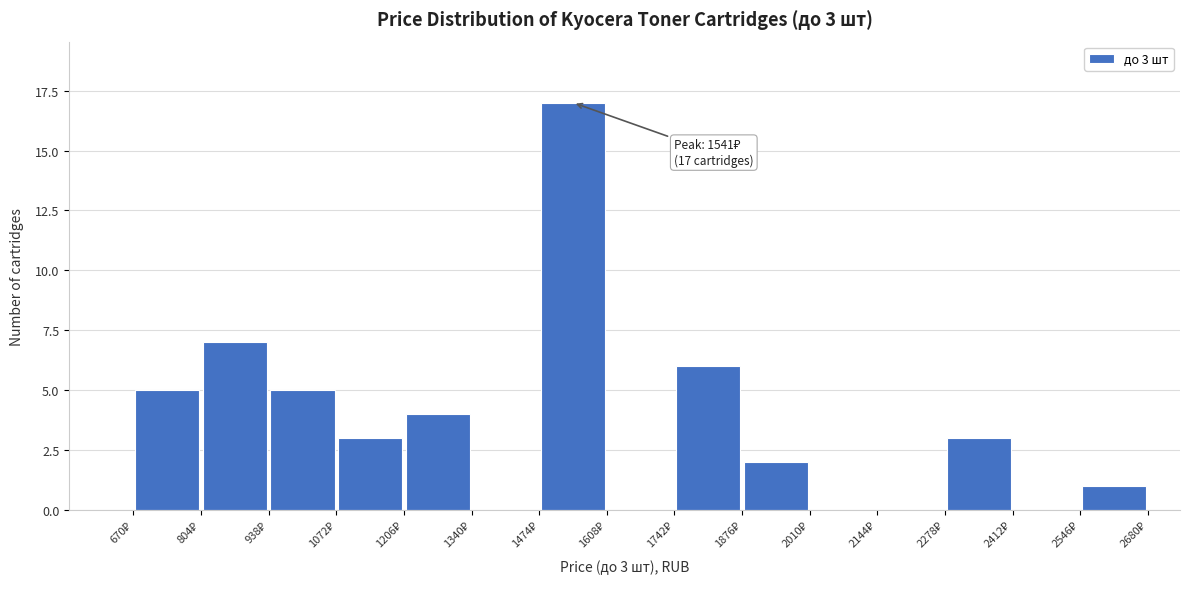

Over which range of the x-axis is the bar tallest?

1474 to 1608